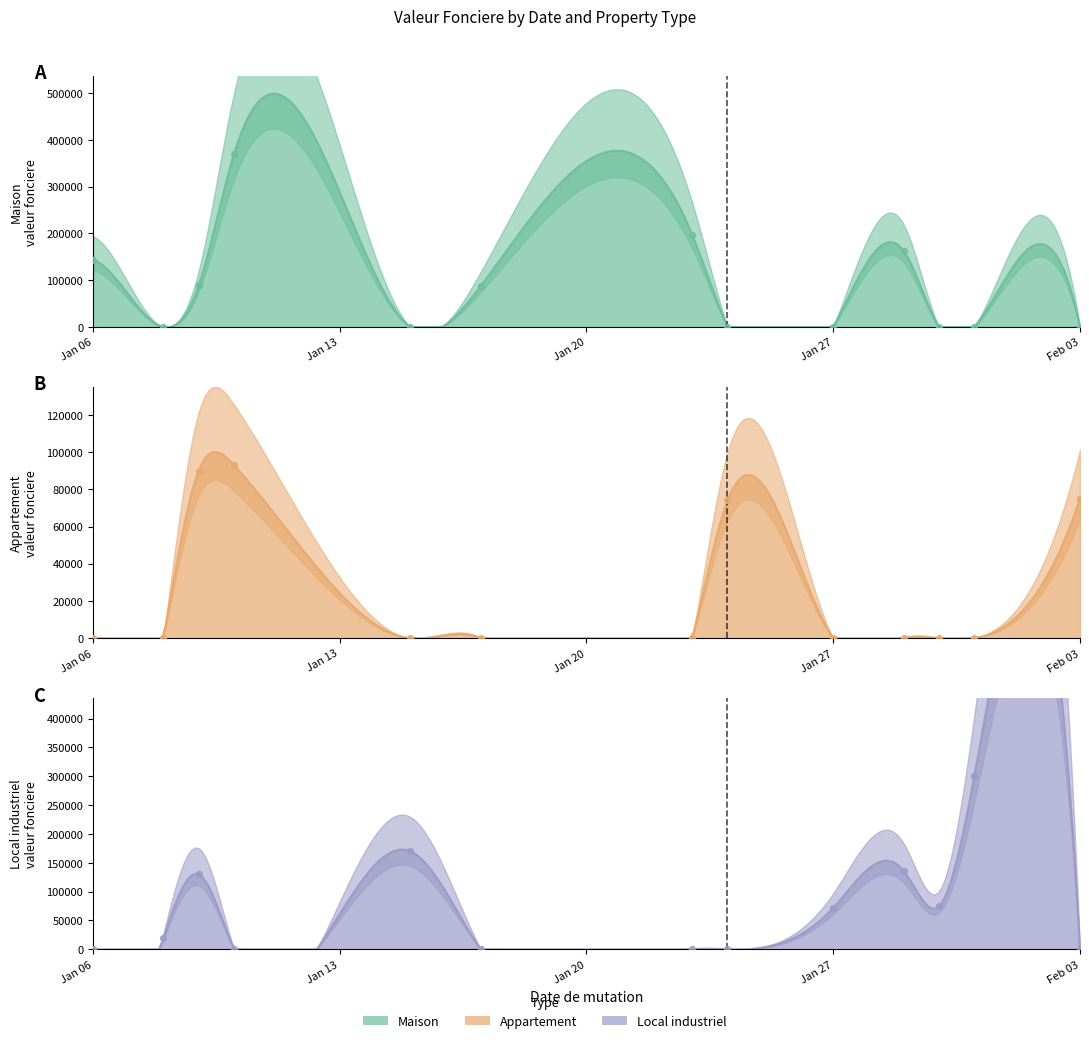

At which category is the sum across all series the highest?

2020-01-10